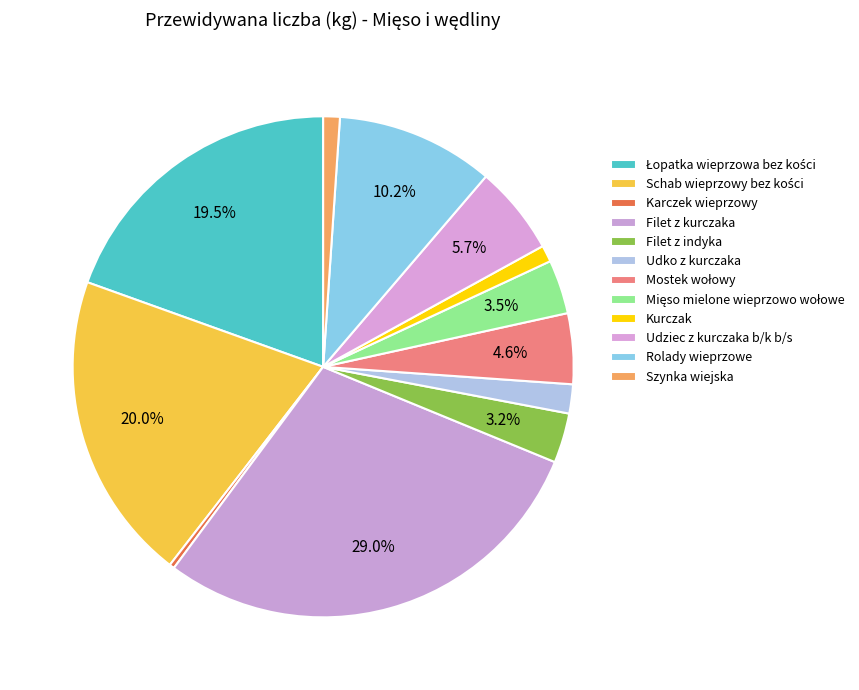

To the nearest percent, what portion does Filet z kurczaka represent?

29%